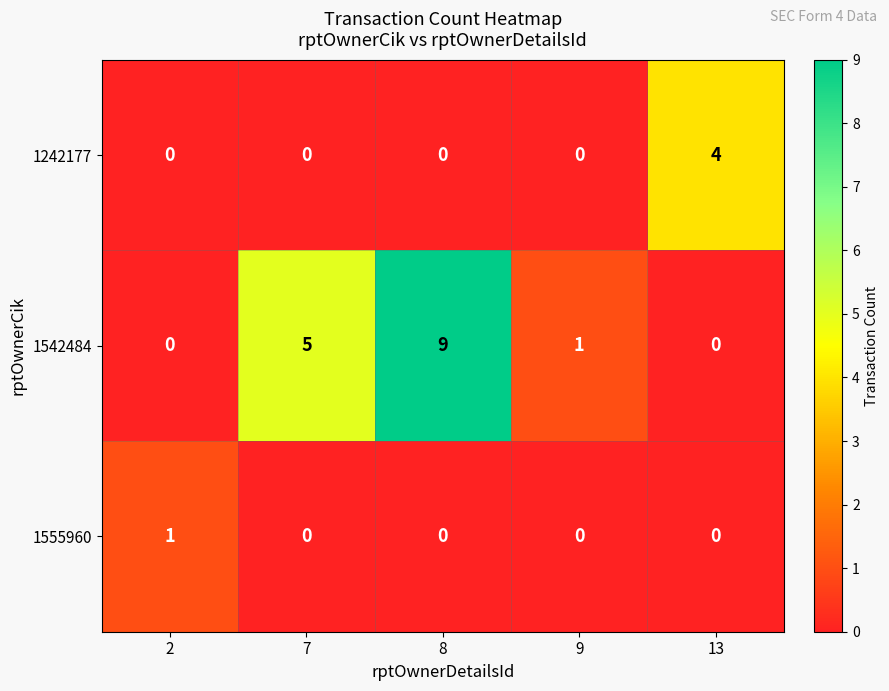

Is it true that 1242177 equals 0 at 2?

True